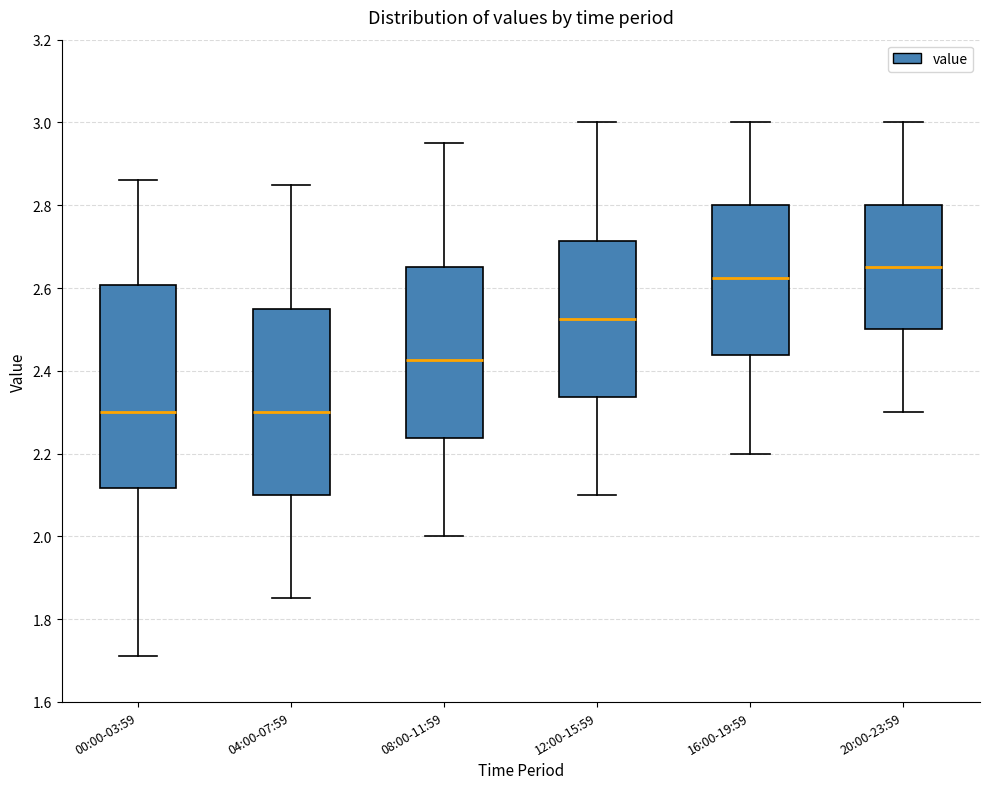

Where does the lower whisker of the box for 08:00-11:59 end on the y-axis? The values are not printed on the chart, so give them approximately, as read against the axis.

2.00